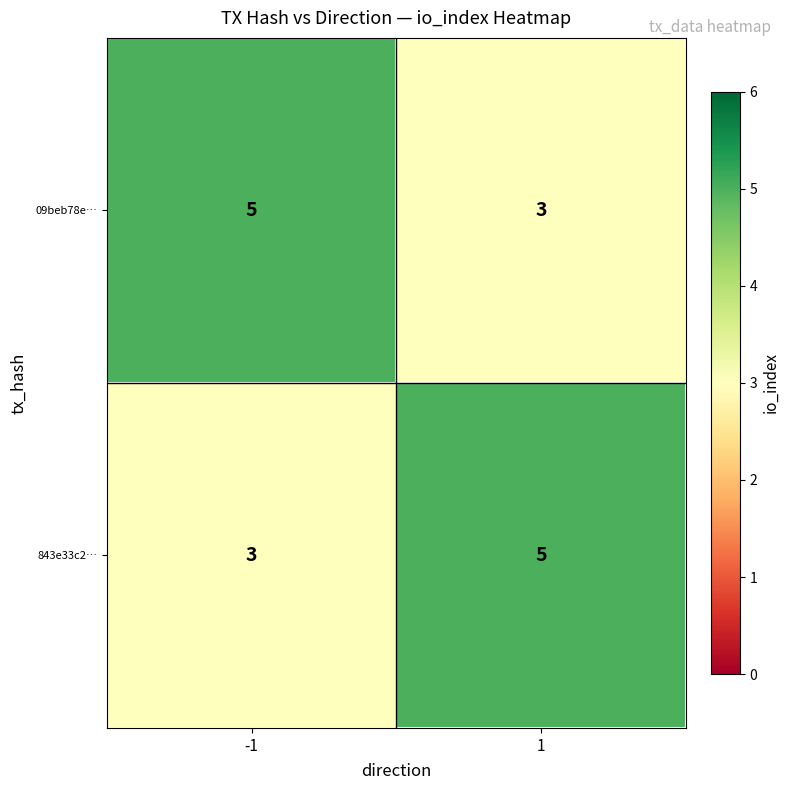

Is the value of 09beb78e… at 1 greater than the value of 843e33c2… at 1?

No